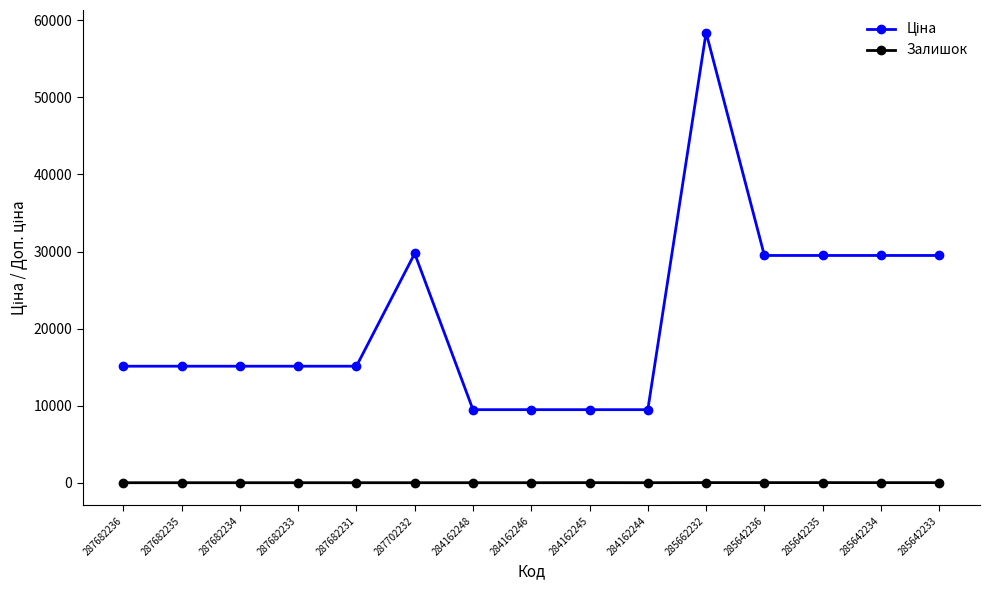

What is the total value across all series at 287682234?

15120.0